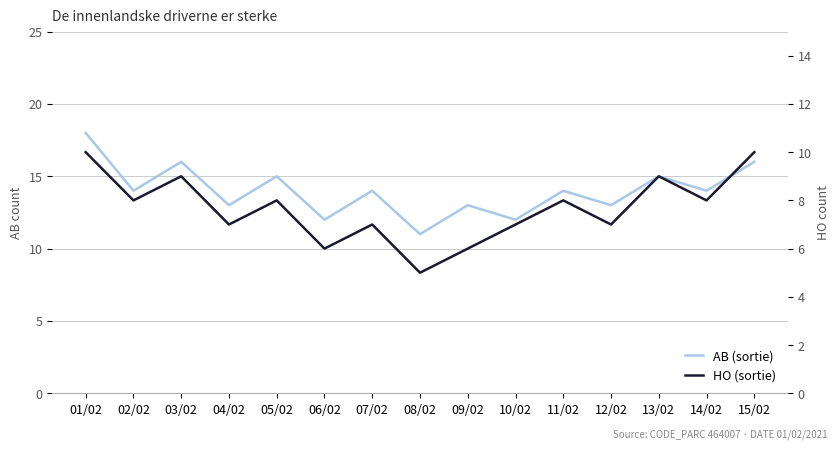

What is the value of the AB point at the 4th from the left?

13